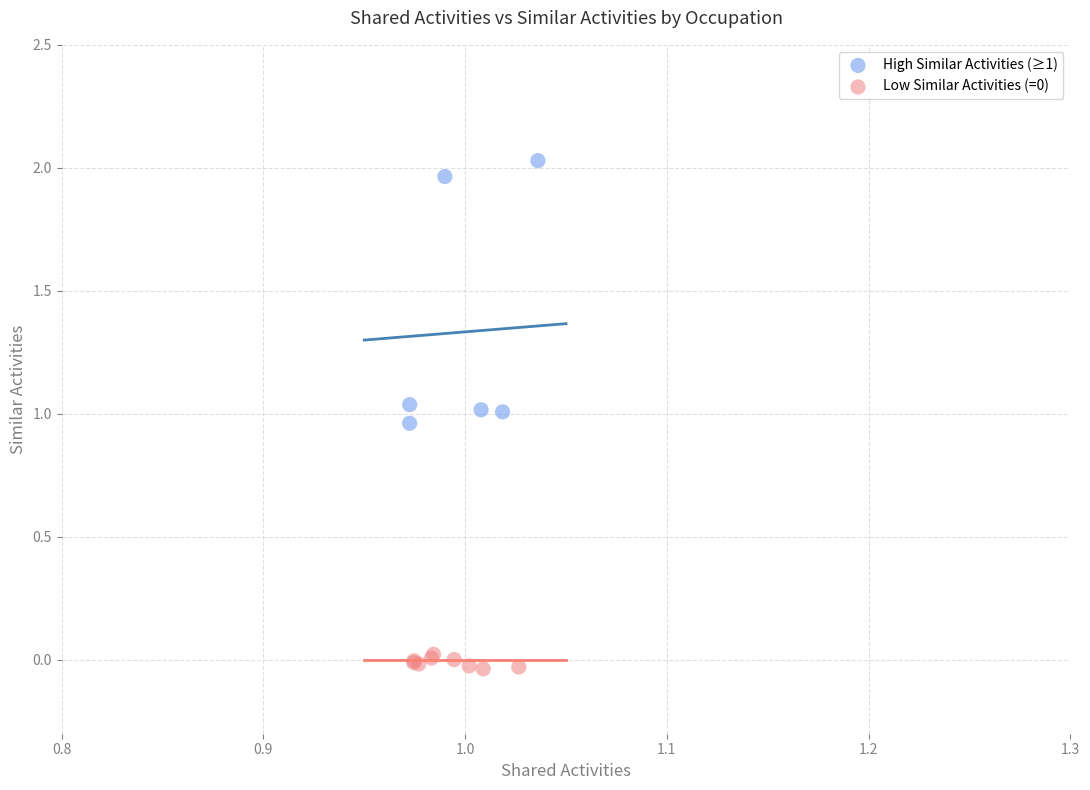

Which series contains the highest Y value?

High Similar Activities (≥1)